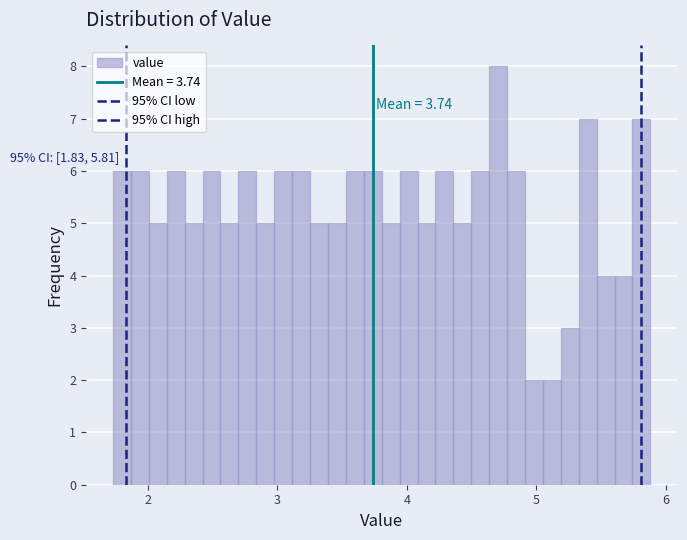

Read against the x-axis, roughly where is the centre of the tallest bar?

4.7